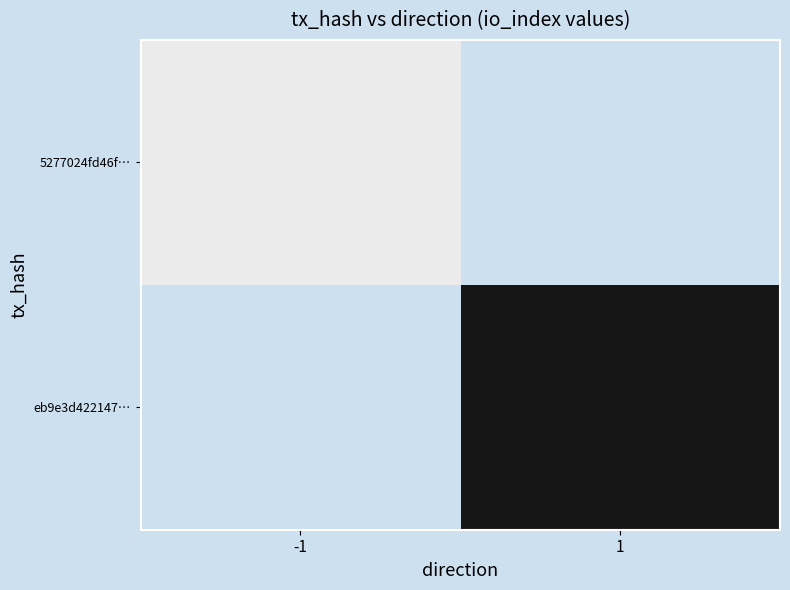

Count the number of categories in the chart.

2